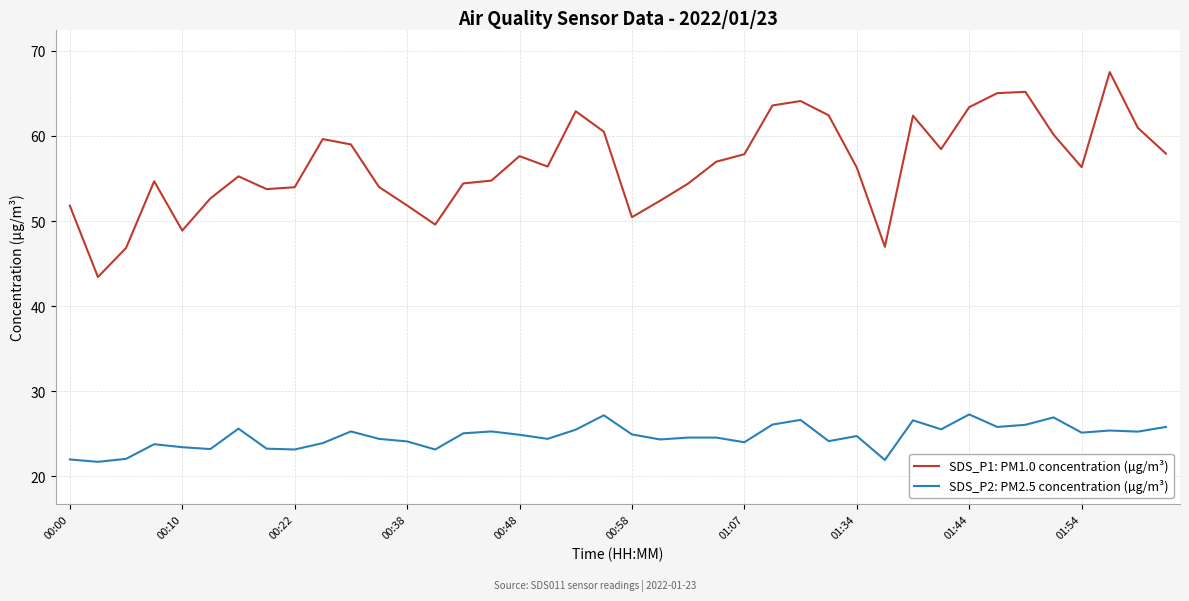

At how many categories does at least one series exceed 22?

40